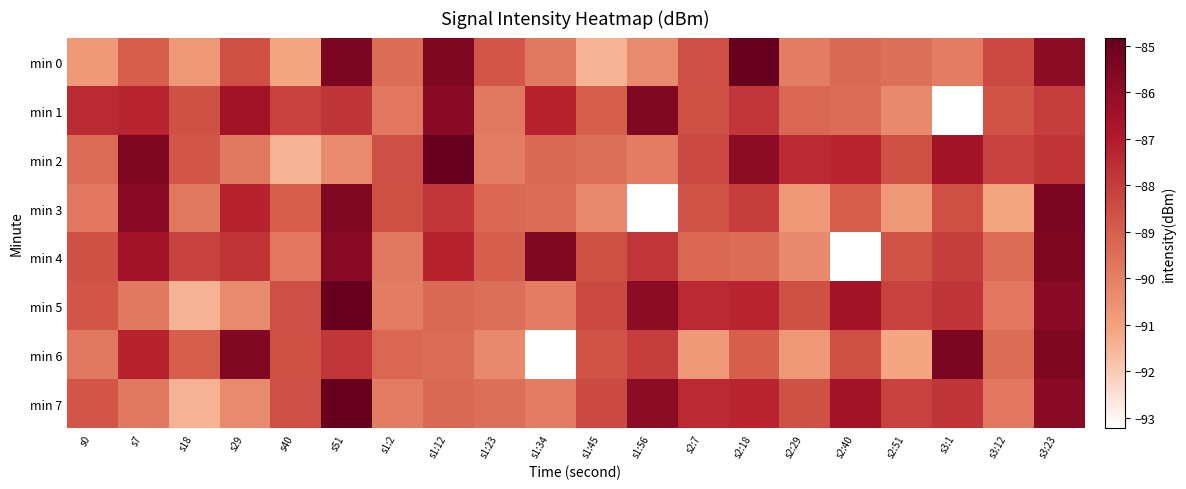

Reading left to right, transcribe all the data shown in this chart.

min 0: s0=-90.8	s7=-89.0	s18=-90.8	s29=-88.6	s40=-91.2	s51=-85.4	s1:2=-89.4	s1:12=-85.5	s1:23=-88.8	s1:34=-89.8	s1:45=-91.5	s1:56=-90.3	s2:7=-88.5	s2:18=-84.8	s2:29=-89.9	s2:40=-89.3	s2:51=-89.5	s3:1=-89.9	s3:12=-88.4	s3:23=-85.9
min 1: s0=-87.5	s7=-87.3	s18=-88.6	s29=-86.5	s40=-88.2	s51=-87.8	s1:2=-89.7	s1:12=-85.8	s1:23=-89.8	s1:34=-87.2	s1:45=-89.0	s1:56=-85.6	s2:7=-88.6	s2:18=-87.8	s2:29=-89.2	s2:40=-89.4	s2:51=-90.3	s3:1=-93.2	s3:12=-88.7	s3:23=-88.1
min 2: s0=-89.4	s7=-85.5	s18=-88.8	s29=-89.8	s40=-91.5	s51=-90.3	s1:2=-88.5	s1:12=-84.8	s1:23=-89.9	s1:34=-89.3	s1:45=-89.5	s1:56=-89.9	s2:7=-88.4	s2:18=-85.9	s2:29=-87.5	s2:40=-87.3	s2:51=-88.6	s3:1=-86.5	s3:12=-88.2	s3:23=-87.8
min 3: s0=-89.7	s7=-85.8	s18=-89.8	s29=-87.2	s40=-89.0	s51=-85.6	s1:2=-88.6	s1:12=-87.8	s1:23=-89.2	s1:34=-89.4	s1:45=-90.3	s1:56=-93.2	s2:7=-88.7	s2:18=-88.1	s2:29=-90.8	s2:40=-89.0	s2:51=-90.8	s3:1=-88.6	s3:12=-91.2	s3:23=-85.4
min 4: s0=-88.6	s7=-86.5	s18=-88.2	s29=-87.8	s40=-89.7	s51=-85.8	s1:2=-89.8	s1:12=-87.2	s1:23=-89.0	s1:34=-85.6	s1:45=-88.6	s1:56=-87.8	s2:7=-89.2	s2:18=-89.4	s2:29=-90.3	s2:40=-93.2	s2:51=-88.7	s3:1=-88.1	s3:12=-89.4	s3:23=-85.5
min 5: s0=-88.8	s7=-89.8	s18=-91.5	s29=-90.3	s40=-88.5	s51=-84.8	s1:2=-89.9	s1:12=-89.3	s1:23=-89.5	s1:34=-89.9	s1:45=-88.4	s1:56=-85.9	s2:7=-87.5	s2:18=-87.3	s2:29=-88.6	s2:40=-86.5	s2:51=-88.2	s3:1=-87.8	s3:12=-89.7	s3:23=-85.8
min 6: s0=-89.8	s7=-87.2	s18=-89.0	s29=-85.6	s40=-88.6	s51=-87.8	s1:2=-89.2	s1:12=-89.4	s1:23=-90.3	s1:34=-93.2	s1:45=-88.7	s1:56=-88.1	s2:7=-90.8	s2:18=-89.0	s2:29=-90.8	s2:40=-88.6	s2:51=-91.2	s3:1=-85.4	s3:12=-89.4	s3:23=-85.5
min 7: s0=-88.8	s7=-89.8	s18=-91.5	s29=-90.3	s40=-88.5	s51=-84.8	s1:2=-89.9	s1:12=-89.3	s1:23=-89.5	s1:34=-89.9	s1:45=-88.4	s1:56=-85.9	s2:7=-87.5	s2:18=-87.3	s2:29=-88.6	s2:40=-86.5	s2:51=-88.2	s3:1=-87.8	s3:12=-89.7	s3:23=-85.8